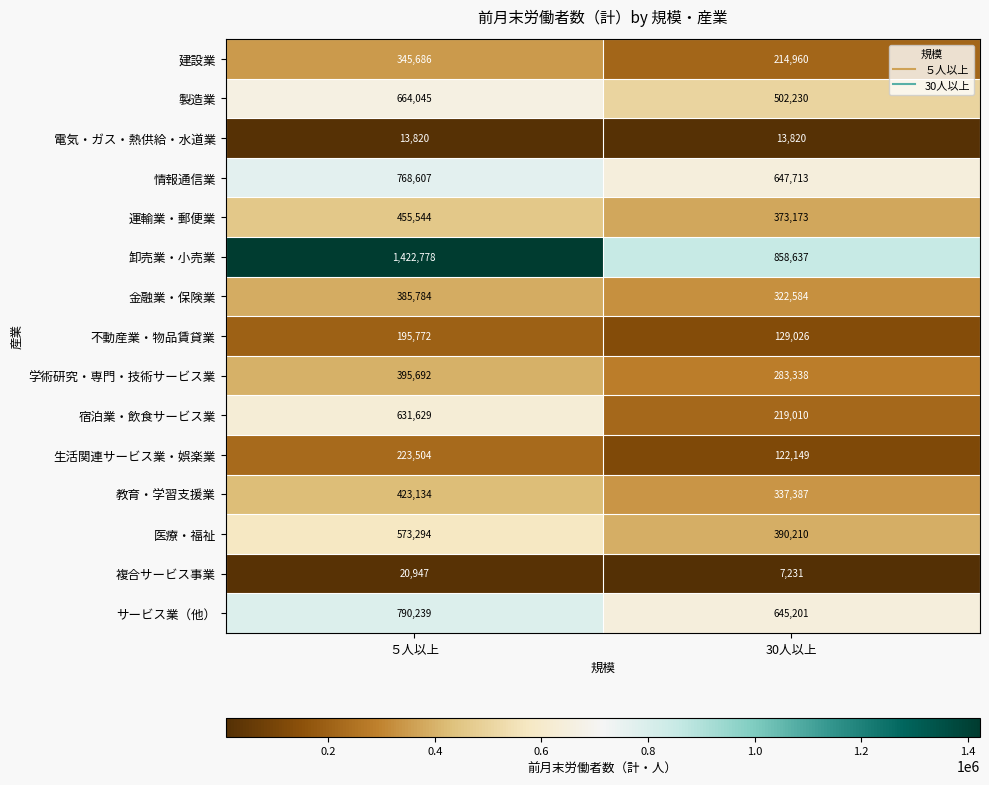

What is the spread (max minus min) of values at ５人以上?

1408958